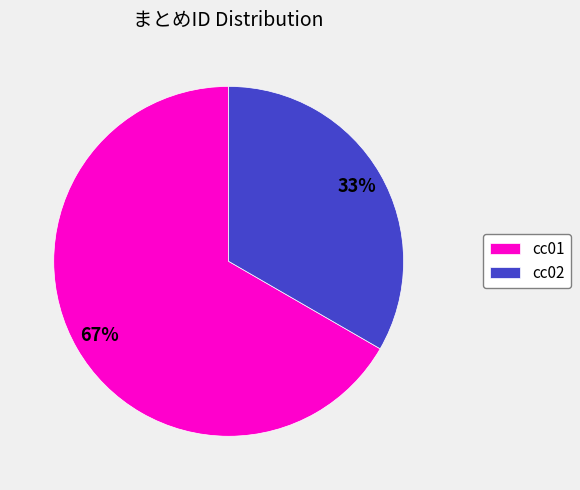

To the nearest percent, what percentage of the pie is cc02?

33%